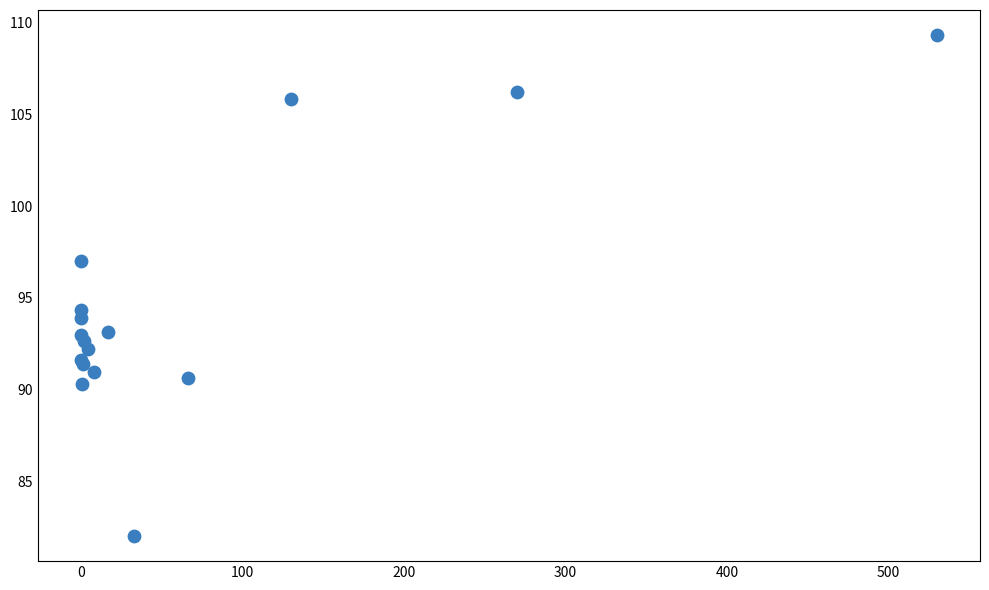

What Y value in the scatter plot is closest to 95?

94.3